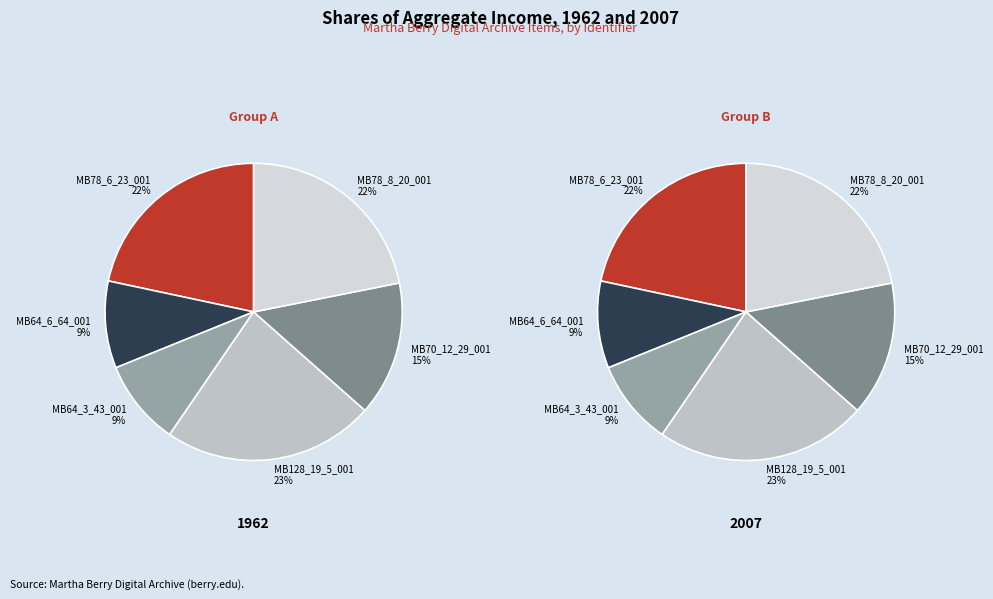

What is the ratio of the value at MB78_6_23_001 to the value at MB70_12_29_001?

1.5